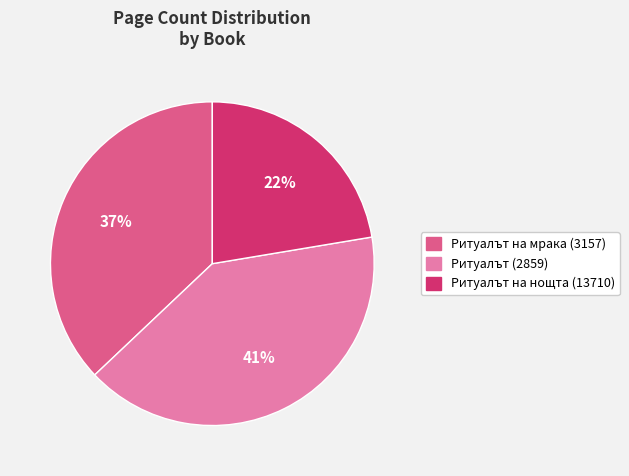

How many slices are in this pie chart?

3